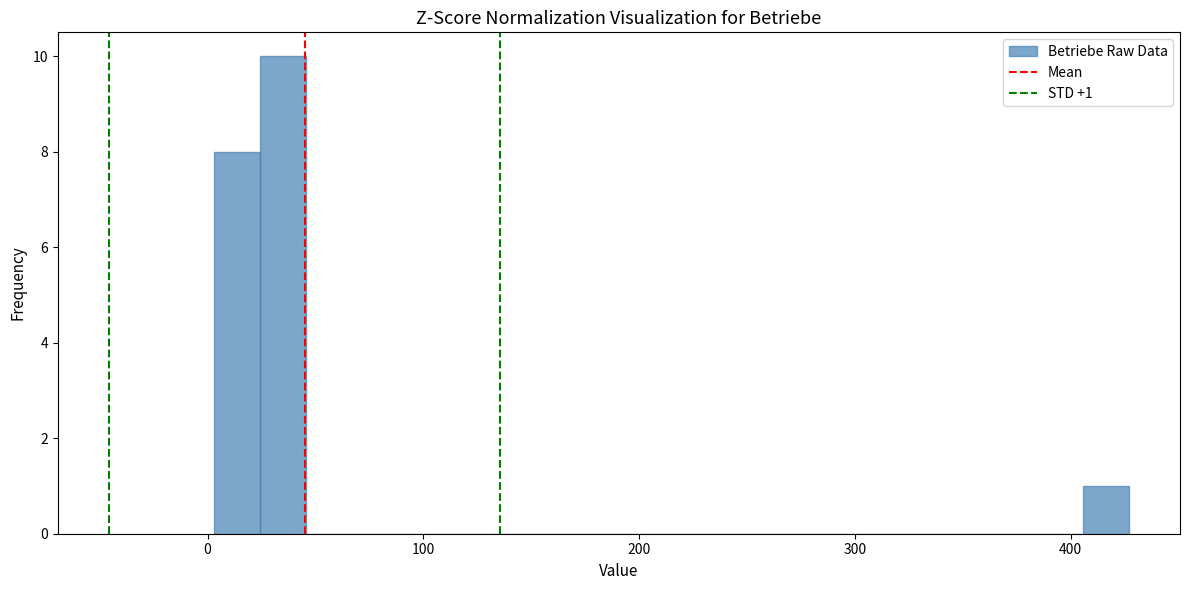

Around what value on the x-axis is the tallest bar? Give the approximate position of its centre, as read against the axis.

30